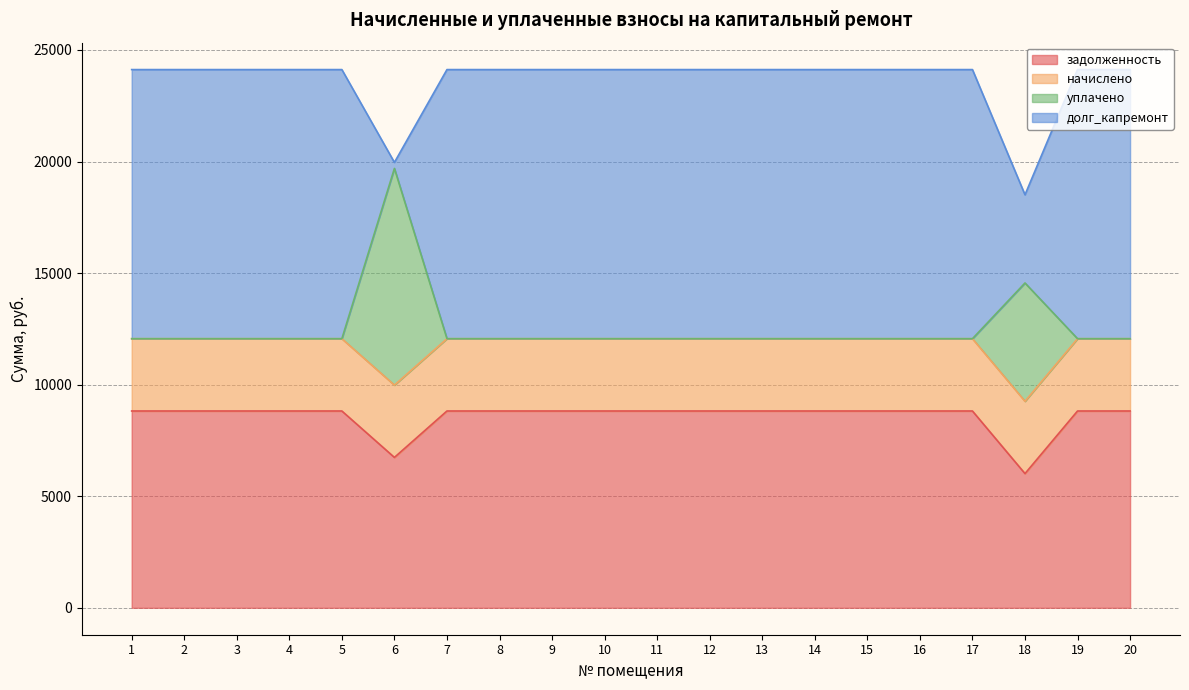

What is the sum of the задолженность values at 10 and 6?

15560